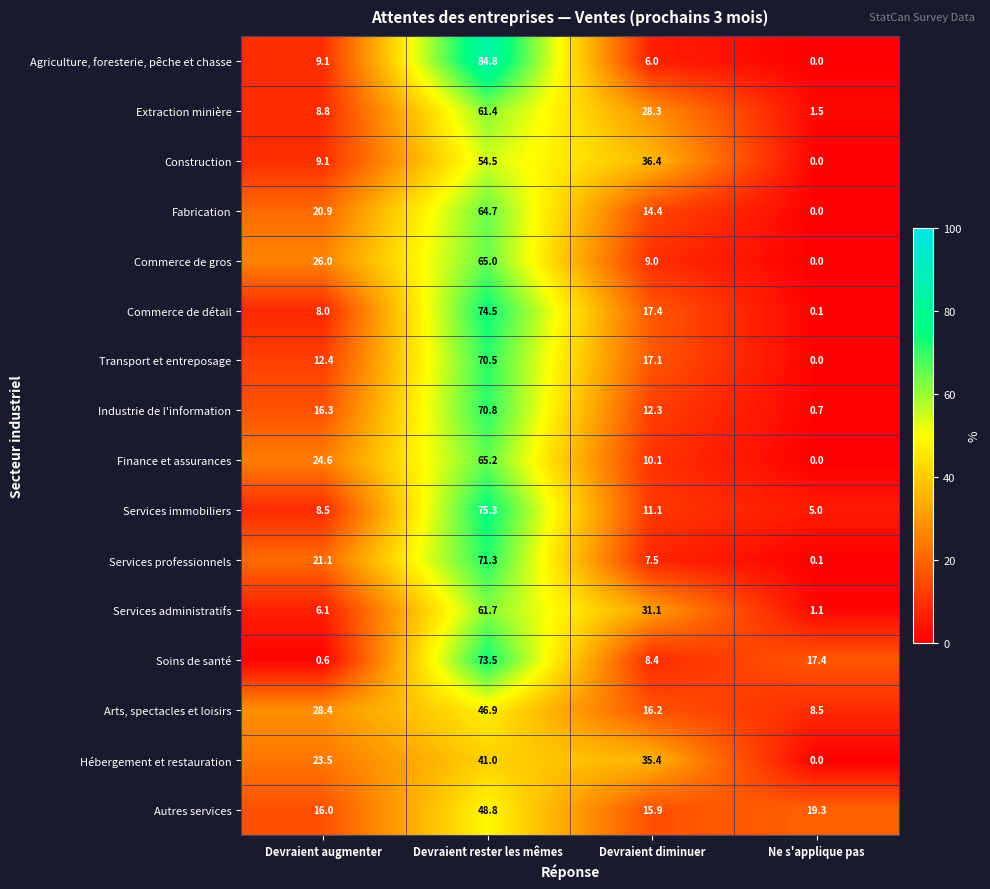

True or false: Soins de santé has a value of 17.4 at Ne s'applique pas.

True